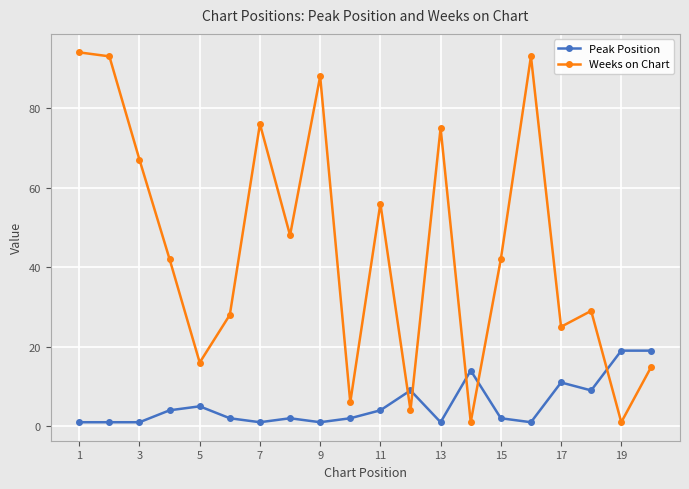

How many data points does each series have?

20